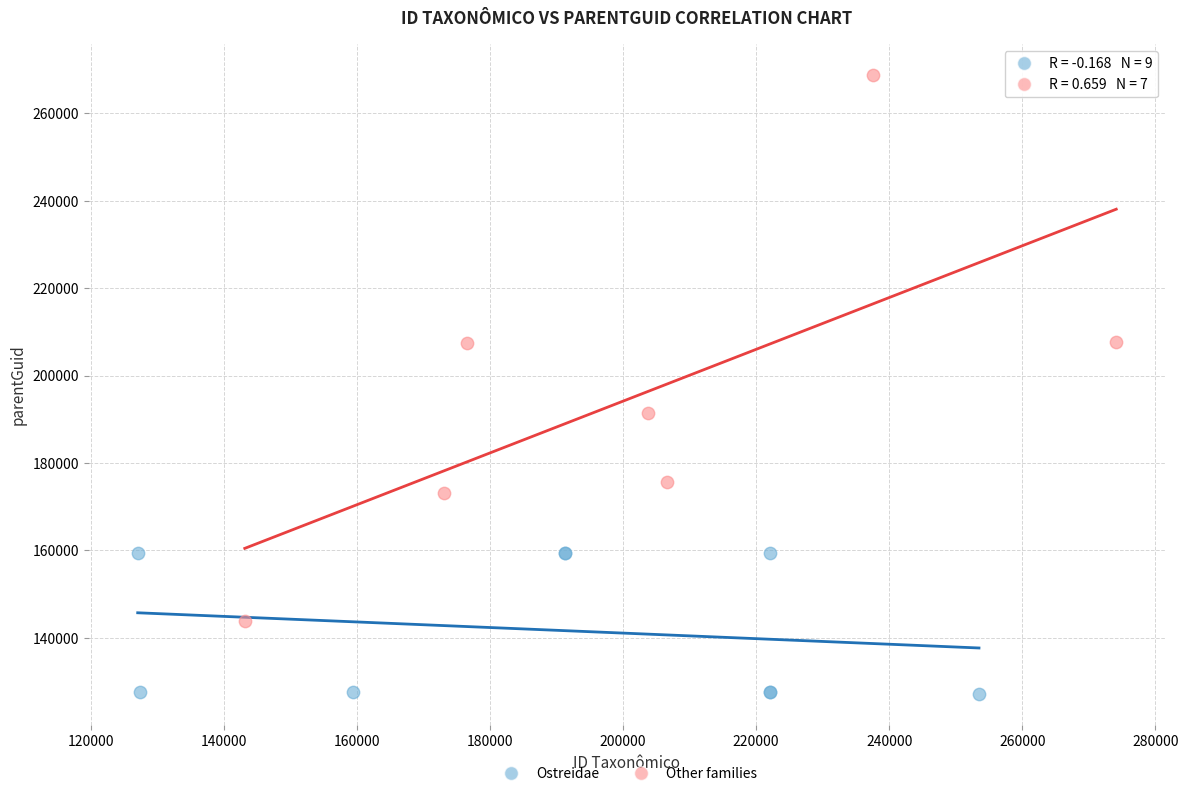

Which series reaches the minimum Y coordinate?

Ostreidae